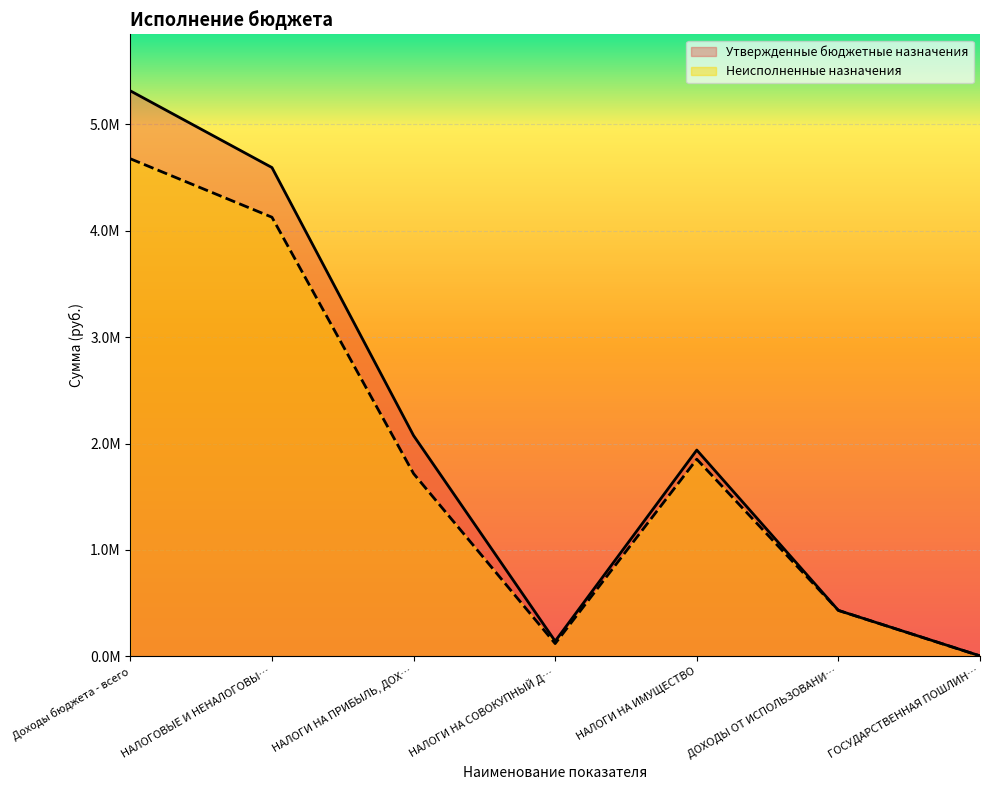

Between НАЛОГИ НА СОВОКУПНЫЙ Д… and ГОСУДАРСТВЕННАЯ ПОШЛИН…, which series saw the biggest shift?

Утвержденные бюджетные назначения